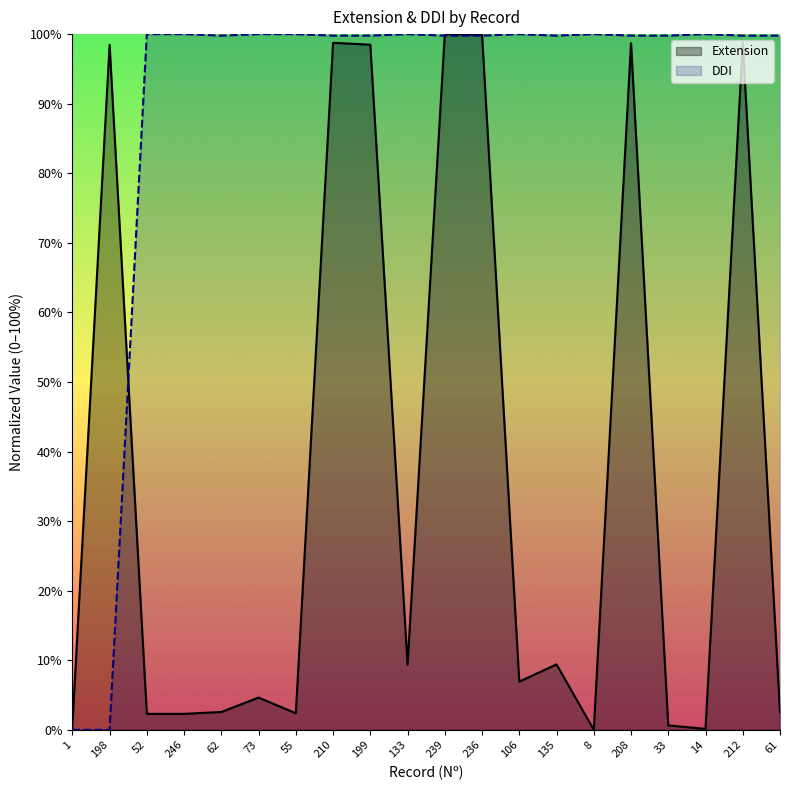

Which label corresponds to the smallest value in the chart?

8